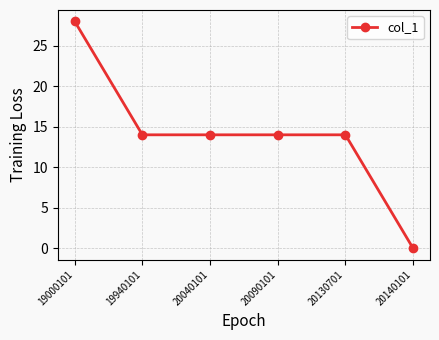

Reading right to left, list all the values displayed in this chart.

20140101=0	20130701=14	20090101=14	20040101=14	19940101=14	19000101=28